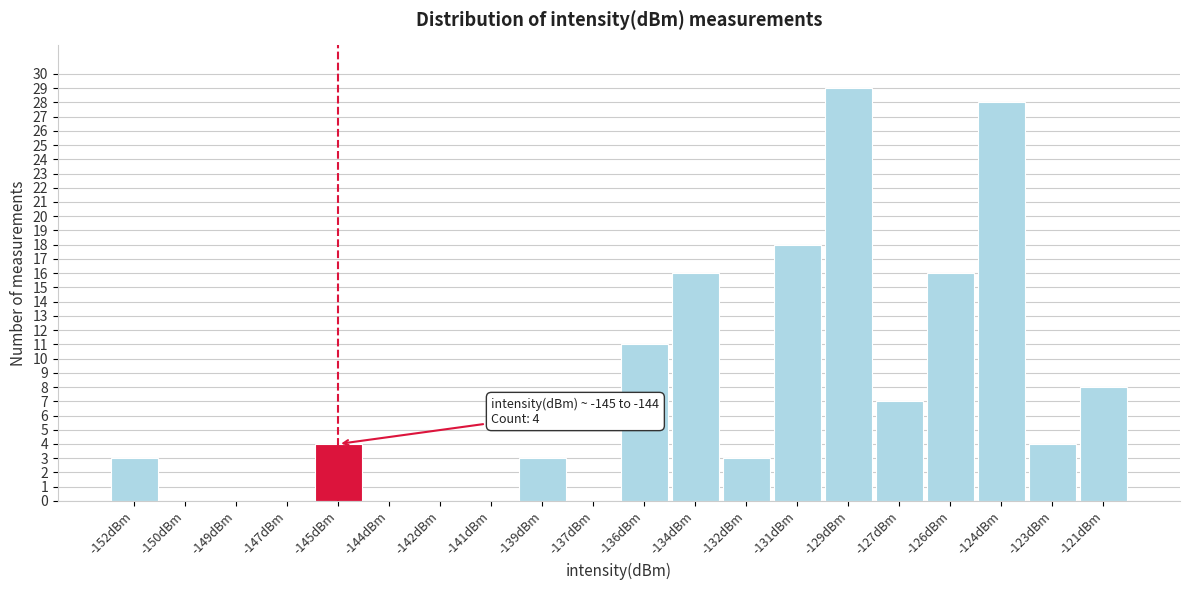

Reading right to left, what are all the values shown in this chart?

-121dBm=8	-123dBm=4	-124dBm=28	-126dBm=16	-127dBm=7	-129dBm=29	-131dBm=18	-132dBm=3	-134dBm=16	-136dBm=11	-137dBm=0	-139dBm=3	-141dBm=0	-142dBm=0	-144dBm=0	-145dBm=4	-147dBm=0	-149dBm=0	-150dBm=0	-152dBm=3